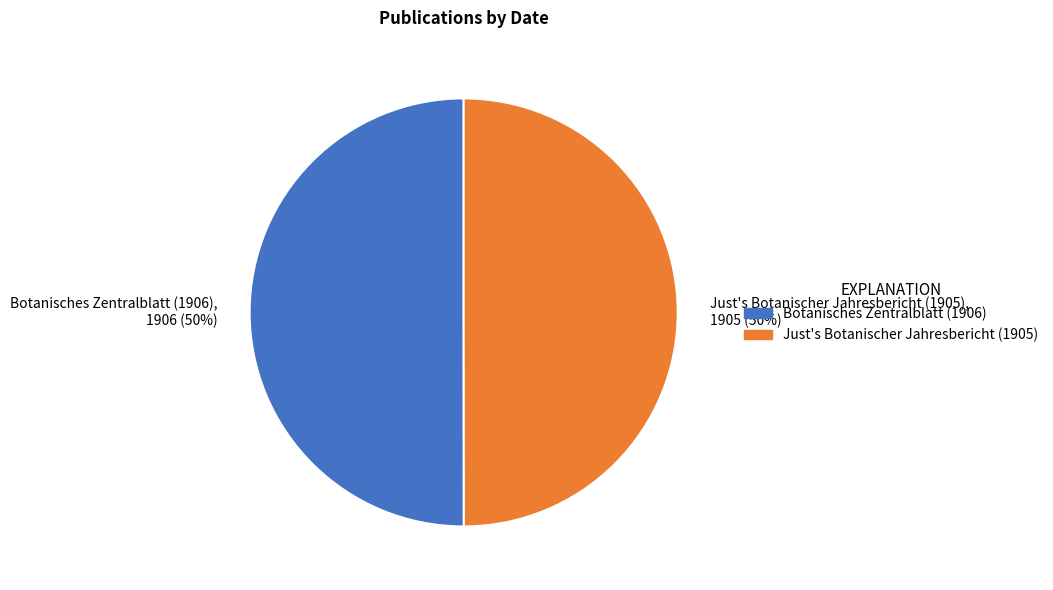

Approximately how many times larger is the value at Botanisches Zentralblatt (1906) compared to Just's Botanischer Jahresbericht (1905)?

1.0